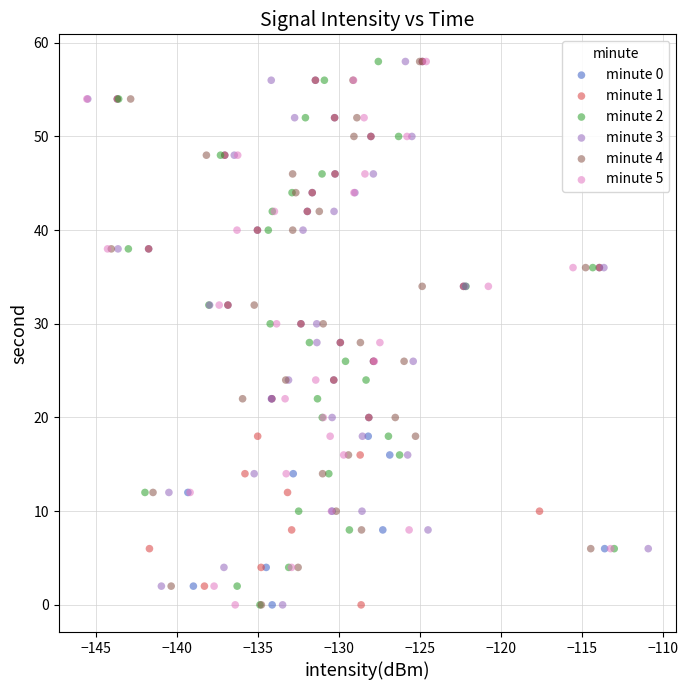

What are all the series names shown in the legend?

minute 0, minute 1, minute 2, minute 3, minute 4, minute 5